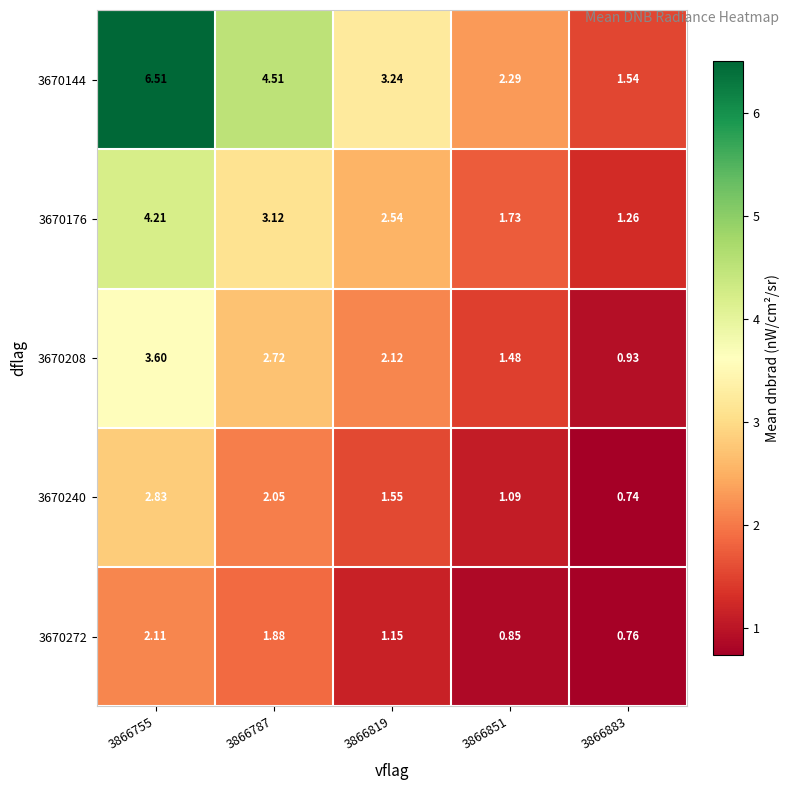

At which category is the sum across all series the highest?

3866755